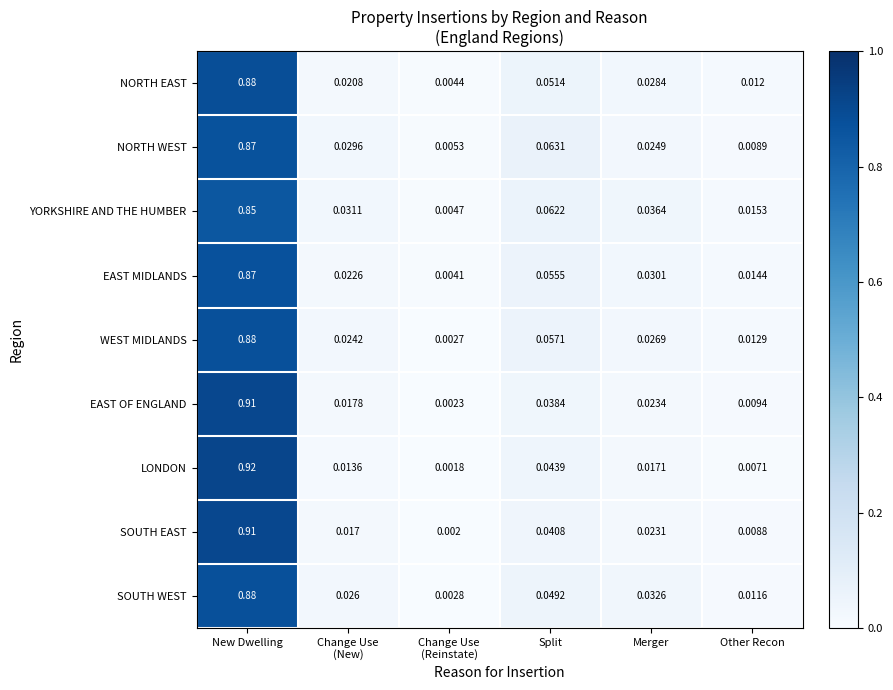

At which category is the sum across all series the highest?

New Dwelling